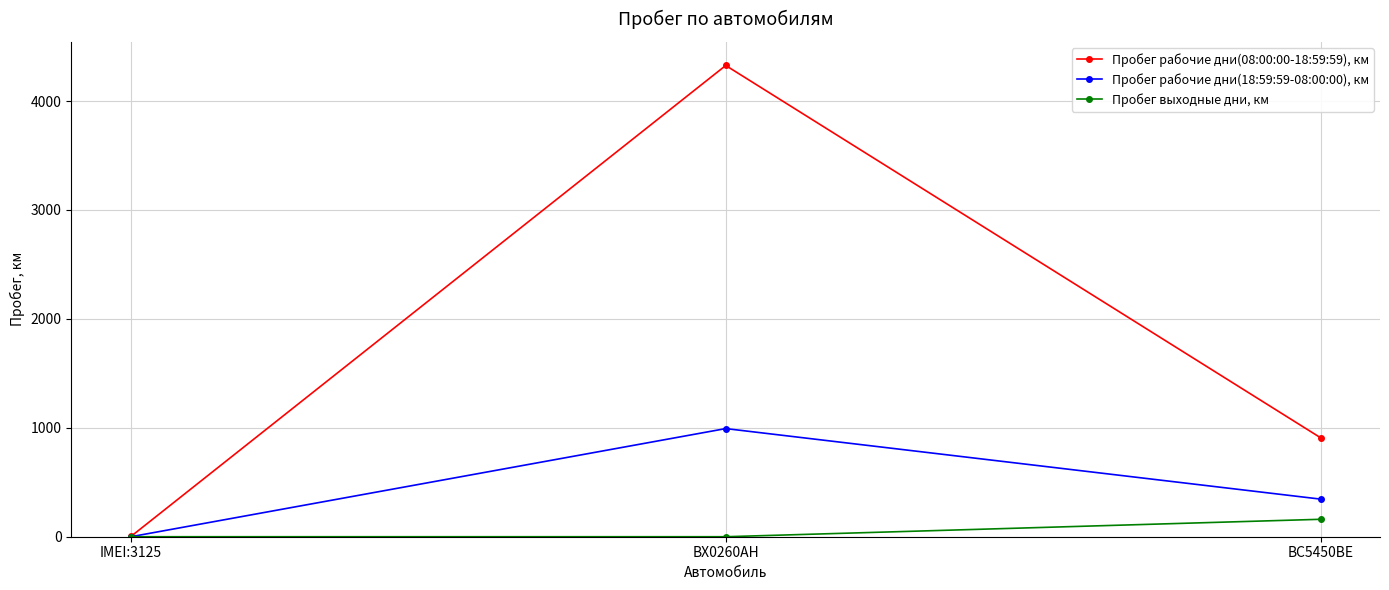

What is the sum of all Пробег выходные дни, км values?

160.0